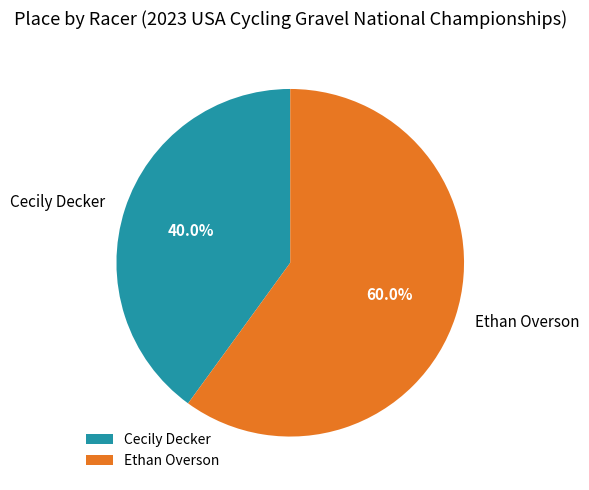

Which has a higher value, Cecily Decker or Ethan Overson?

Ethan Overson